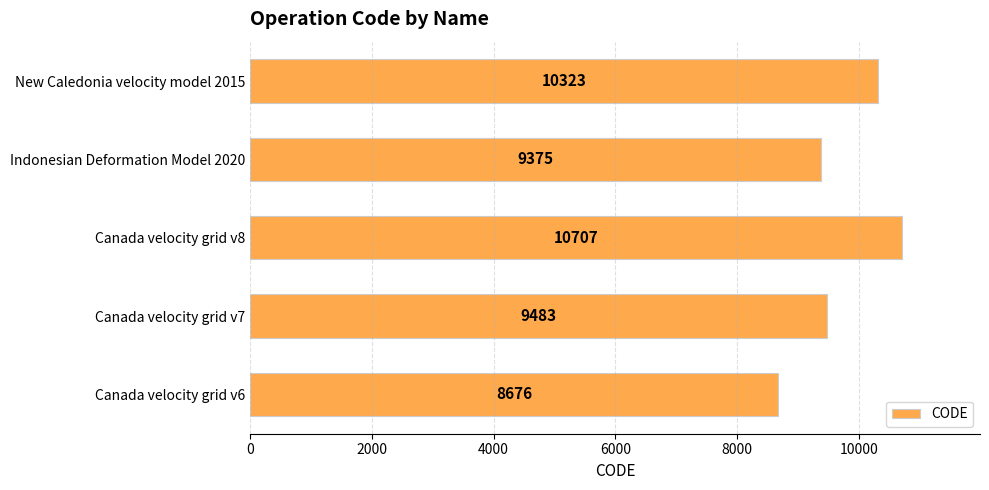

The value at New Caledonia velocity model 2015 is 10323. True or false?

True